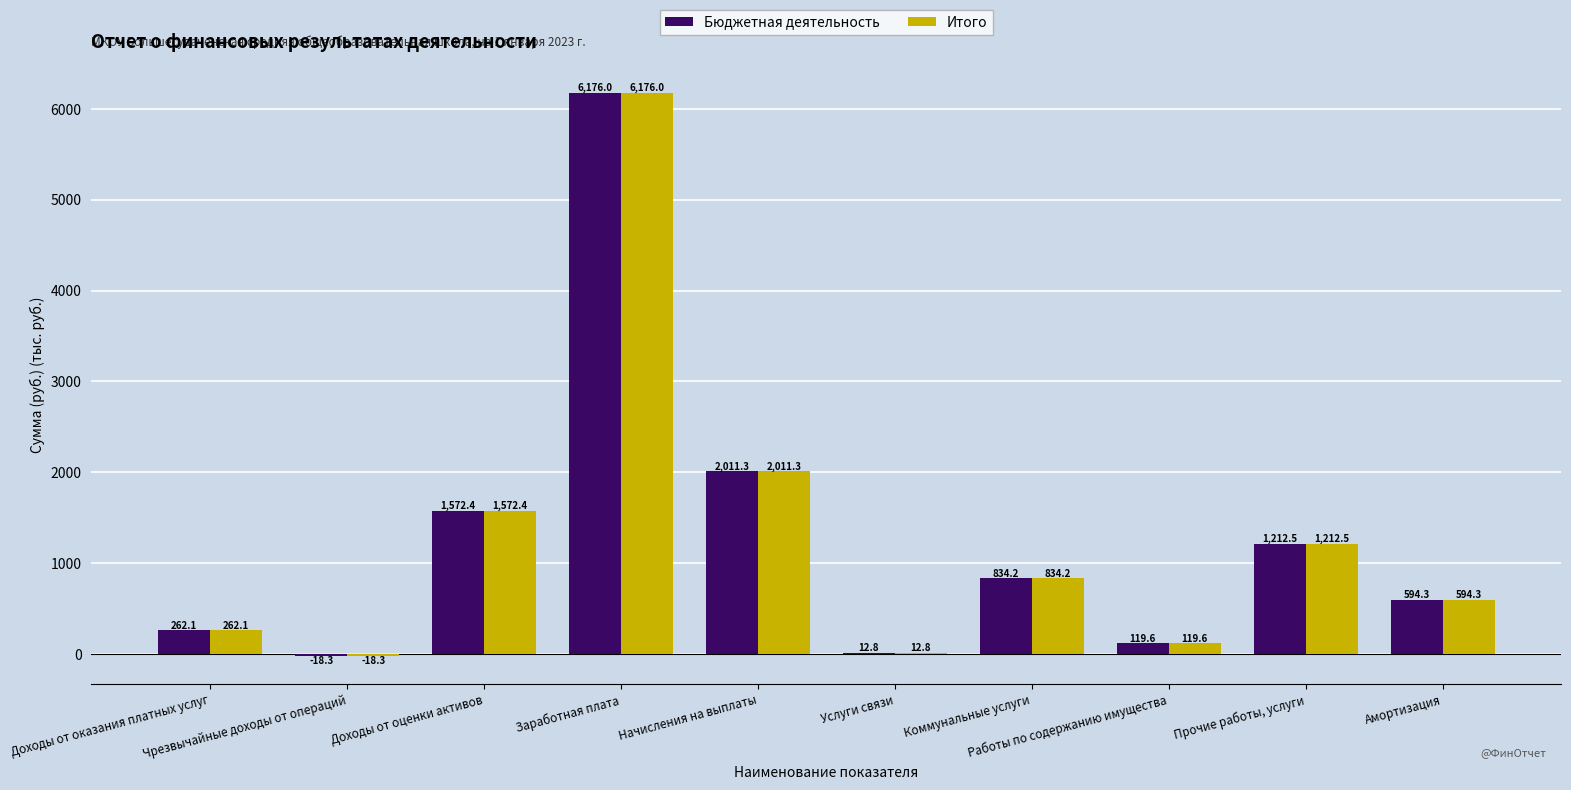

Which category has the highest value across all series?

Заработная плата